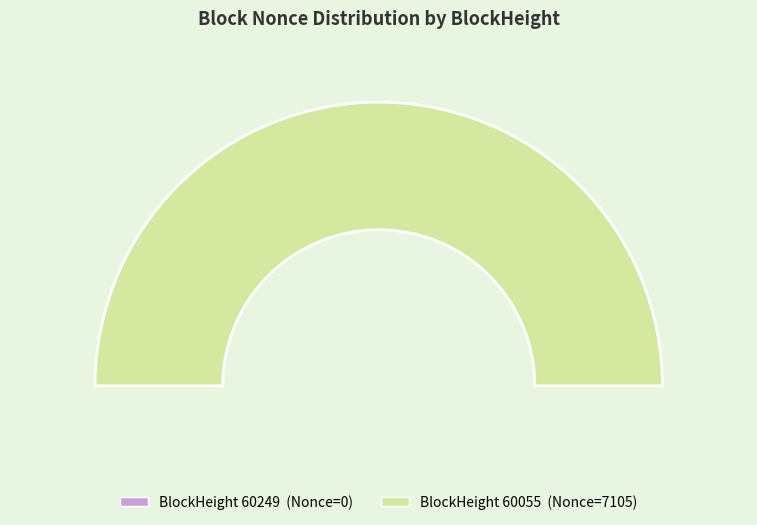

Which category has the smallest portion of the pie?

60249